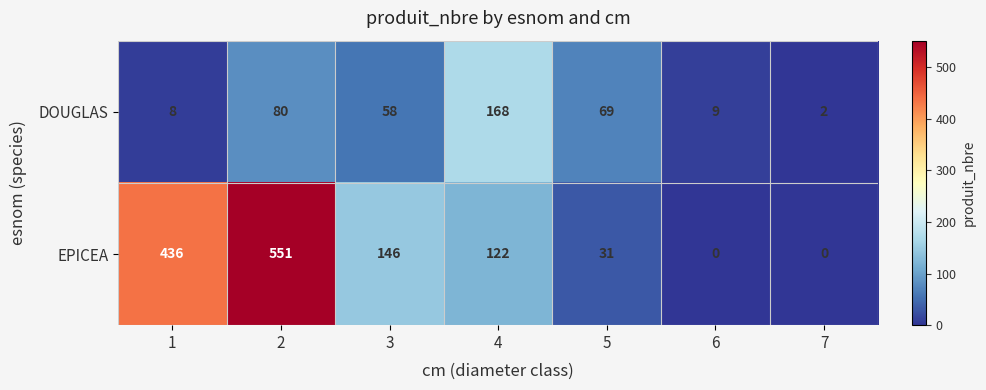

What is the total value across all series at 1?

444